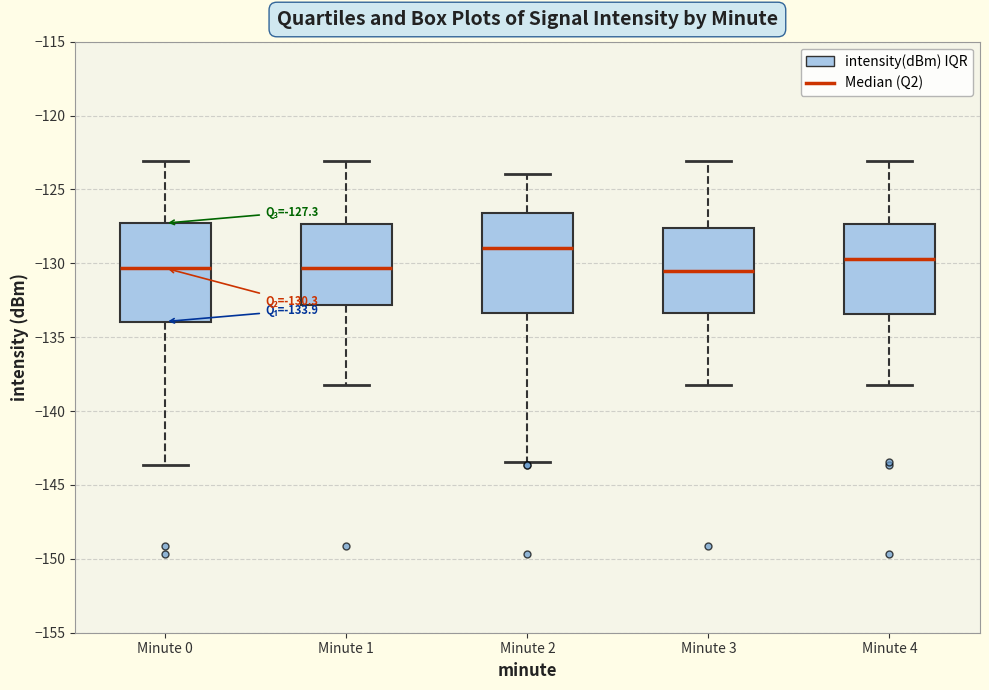

Which box's median line is the highest?

Minute 2